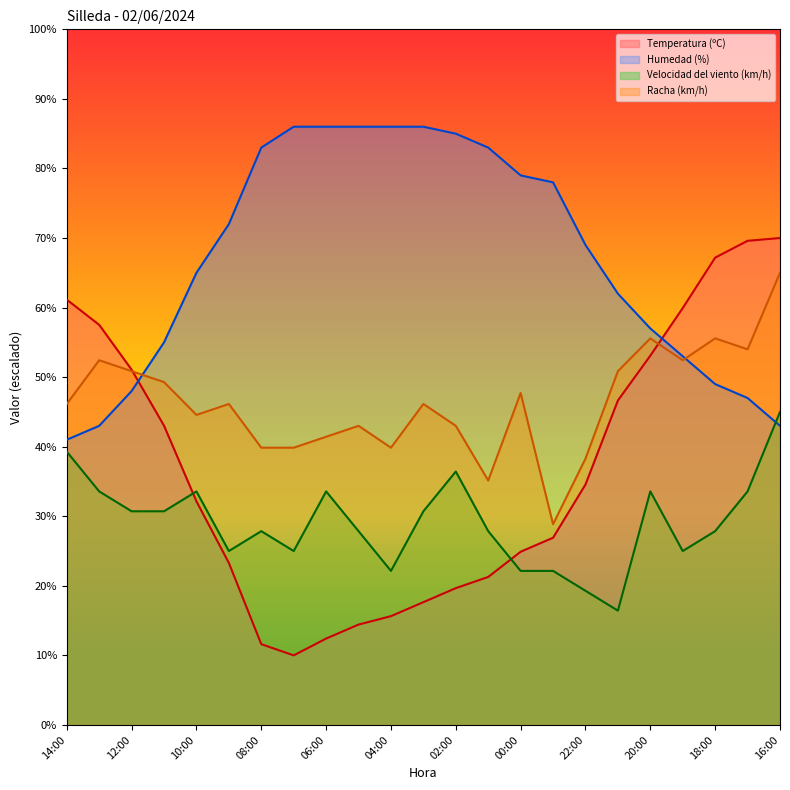

Rank the series by their average value, from lowest to highest.

Velocidad del viento (km/h), Temperatura (ºC), Racha (km/h), Humedad (%)